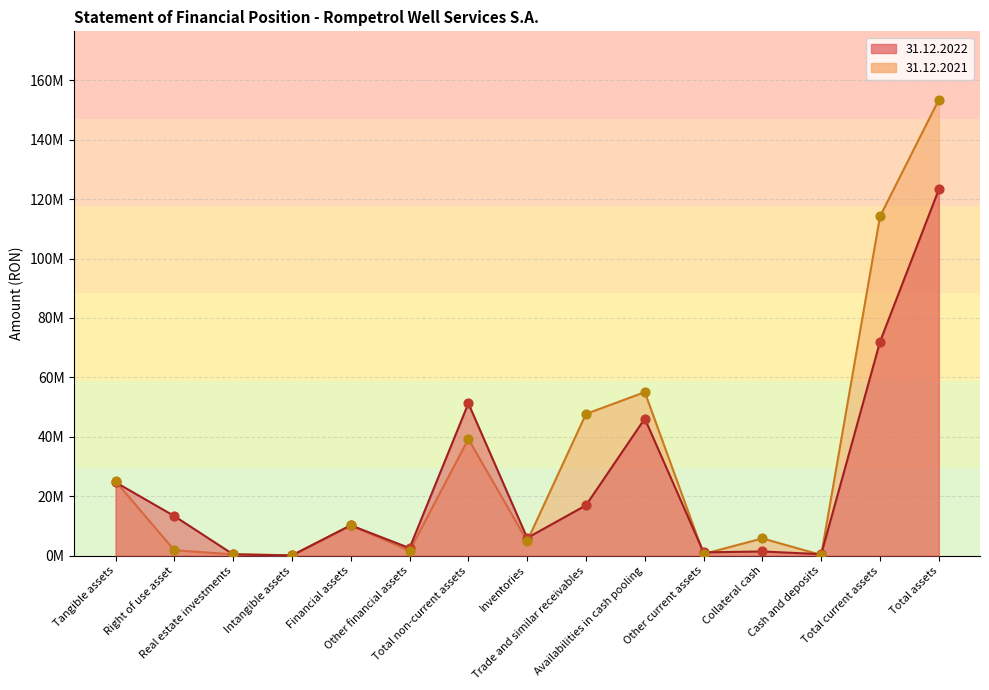

What are all the series names shown in the legend?

31.12.2022, 31.12.2021